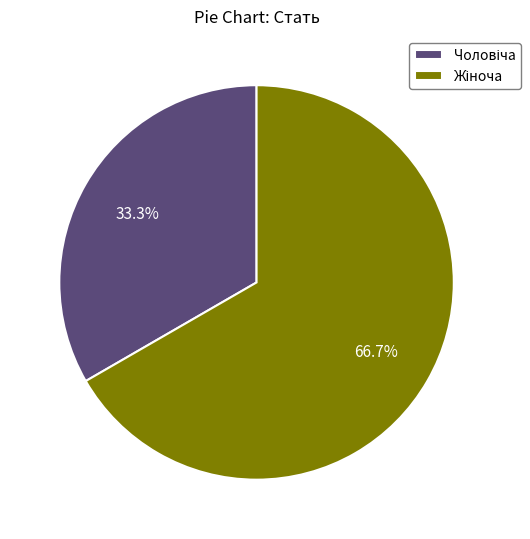

Does any single category account for the majority?

Yes